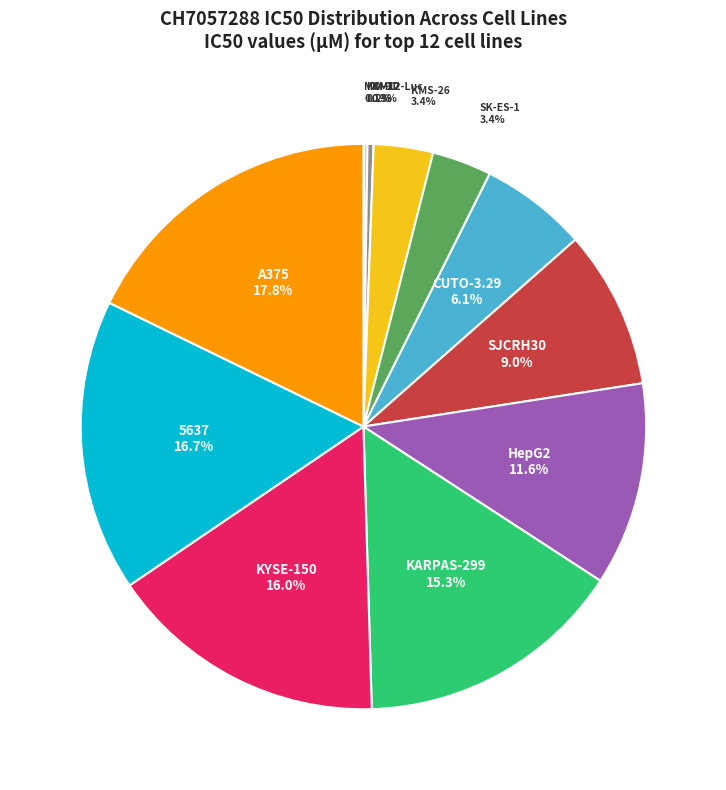

To the nearest percent, what is the average slice percentage?

8%